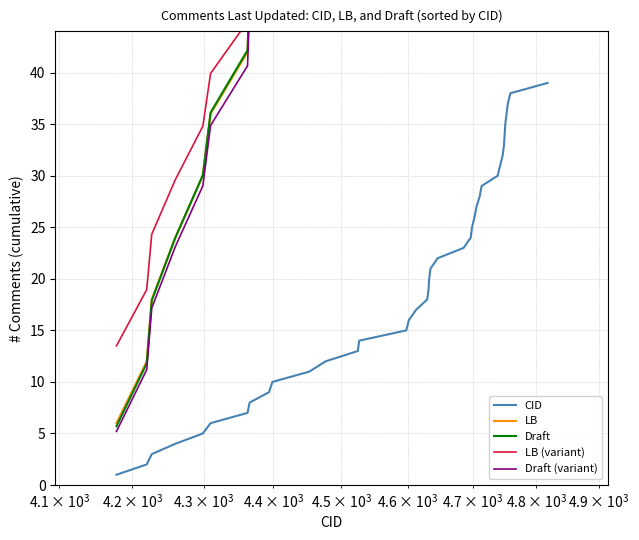

What is the difference between the maximum and second lowest values in the CID series?

37